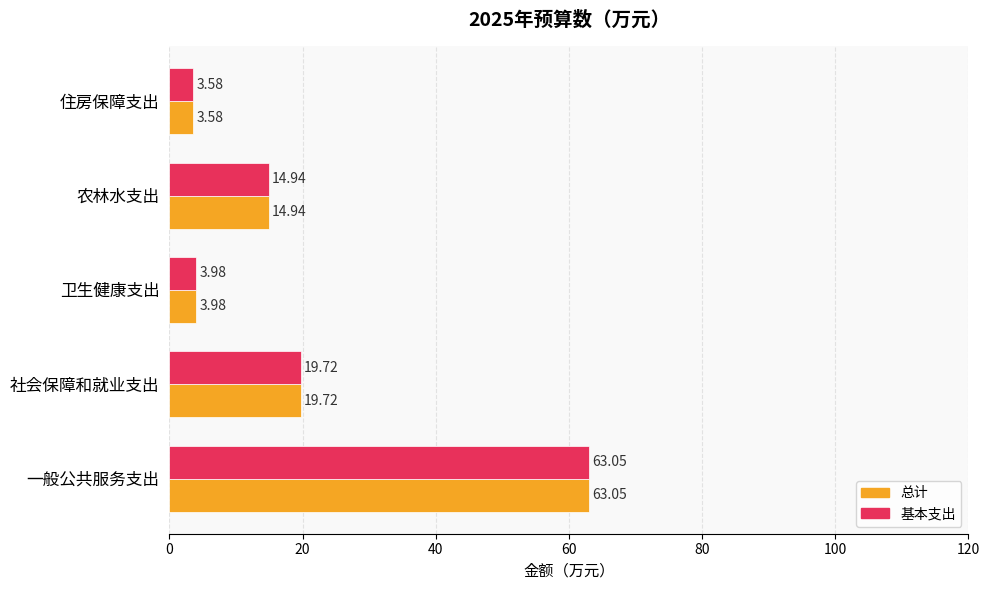

Rank the categories by 基本支出 value from lowest to highest.

住房保障支出, 卫生健康支出, 农林水支出, 社会保障和就业支出, 一般公共服务支出